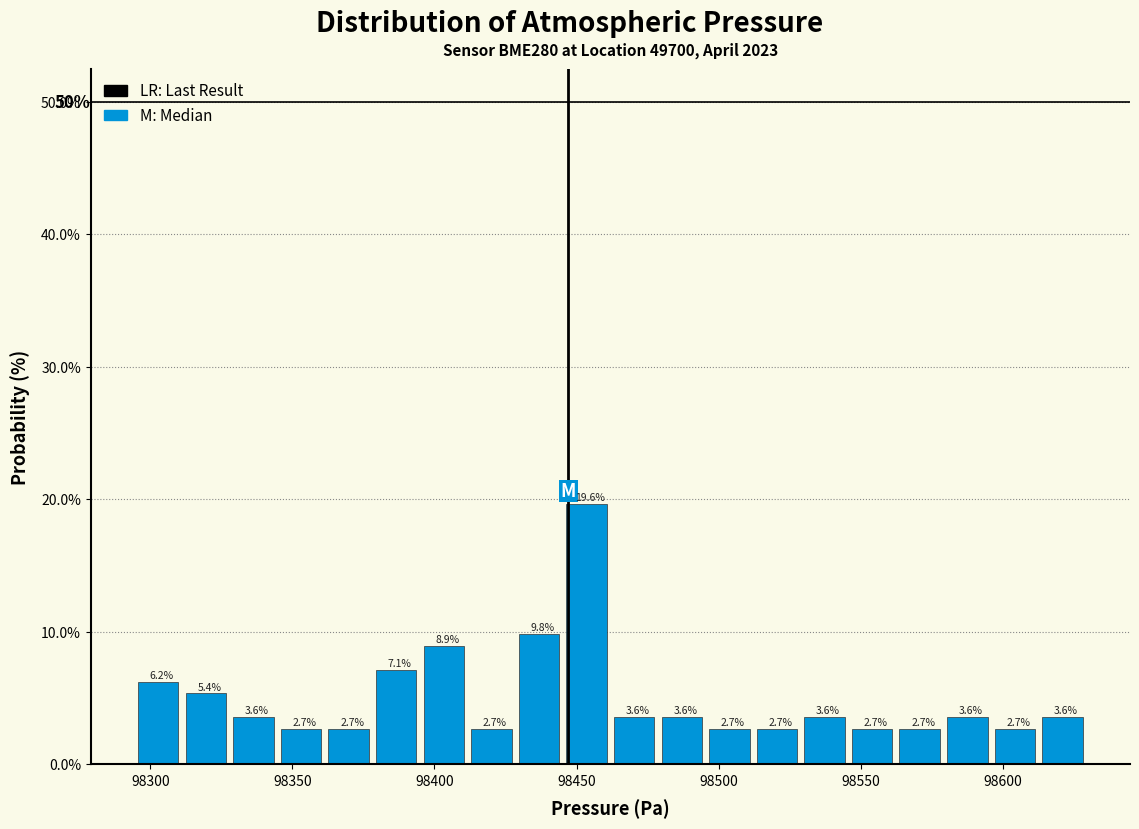

Read against the x-axis, roughly where is the centre of the tallest bar?

98455